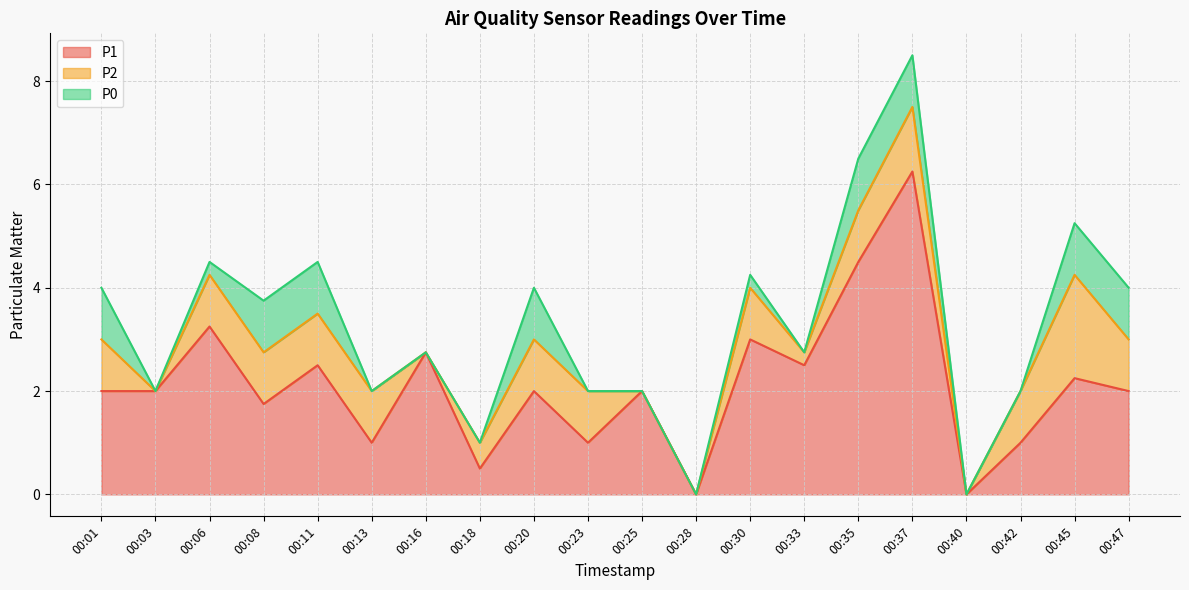

What is the sum of all P2 values?

15.0